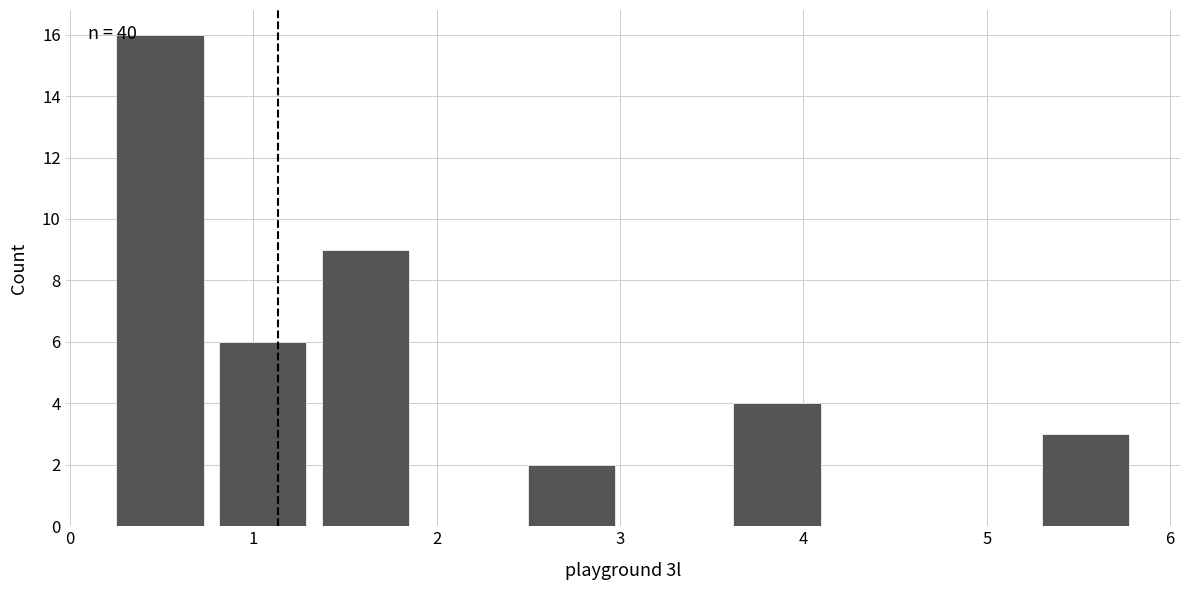

Over which range of the x-axis is the bar tallest?

0.2 to 0.8